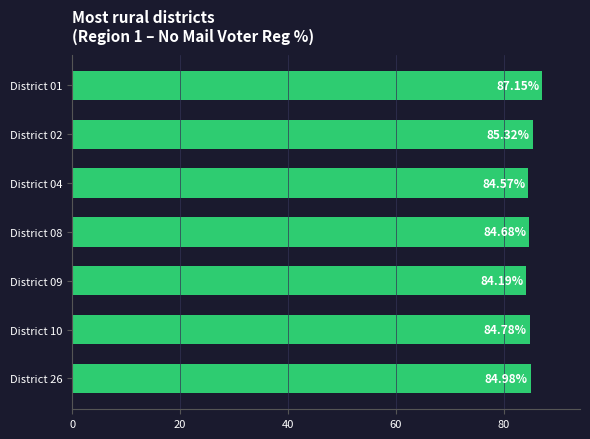

What is the greatest value displayed?

87.2